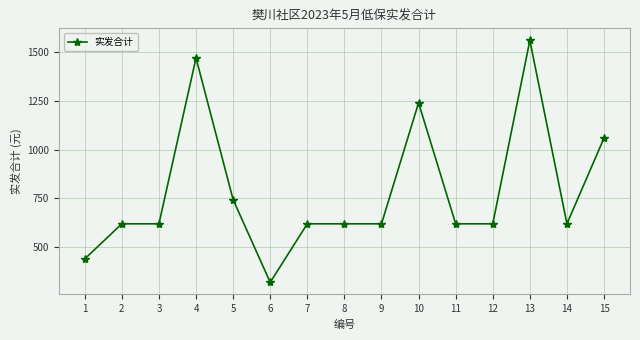

True or false: the data shows 744 at 5.

True